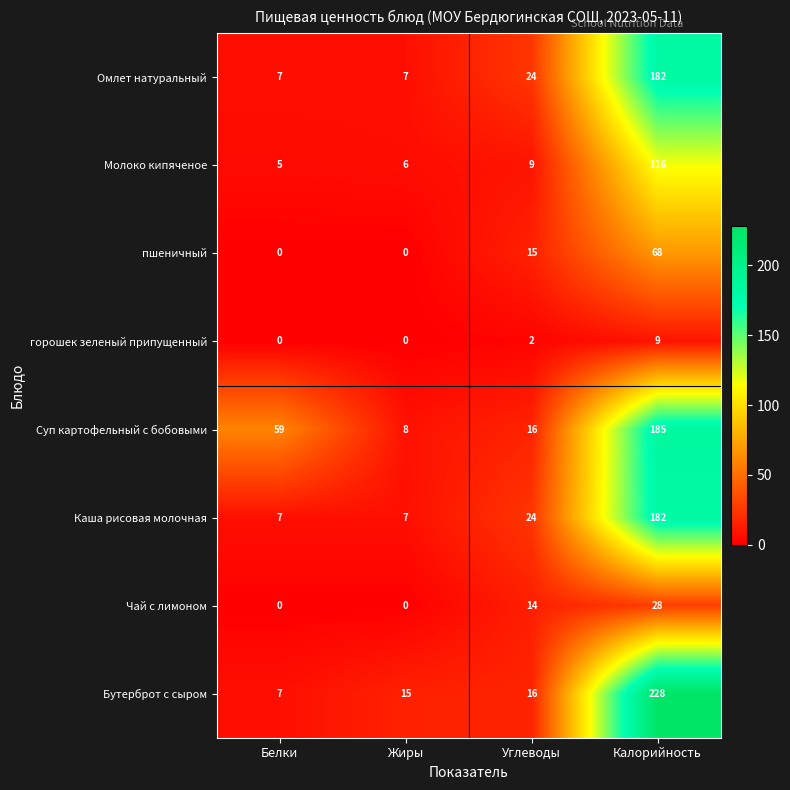

At which category does the chart reach its peak across all series?

Калорийность